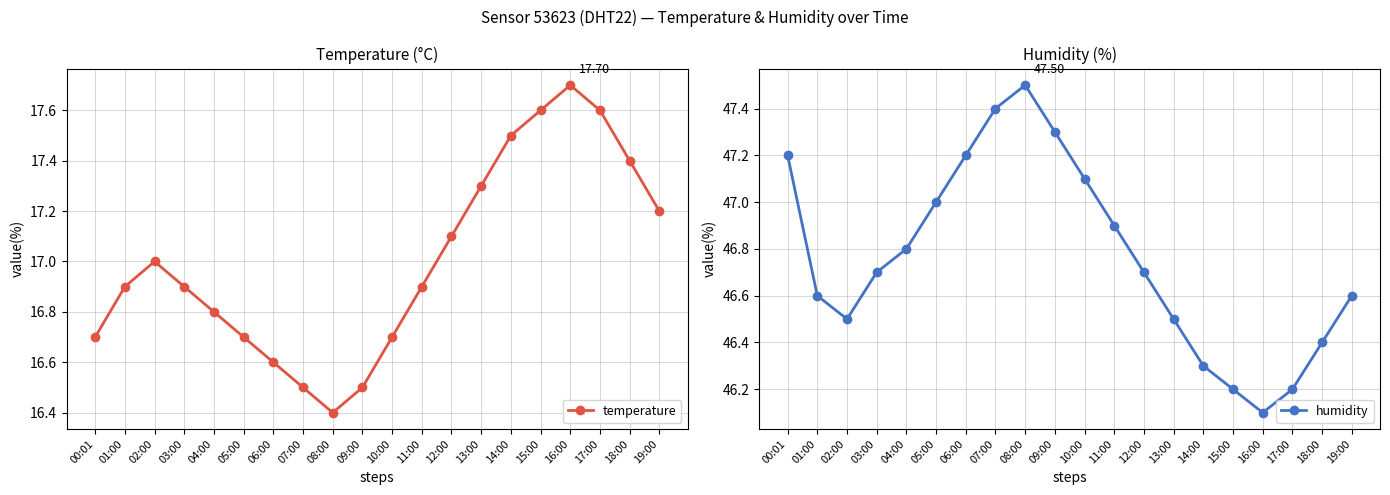

What is the value of the humidity point at the 5th from the left?

46.8